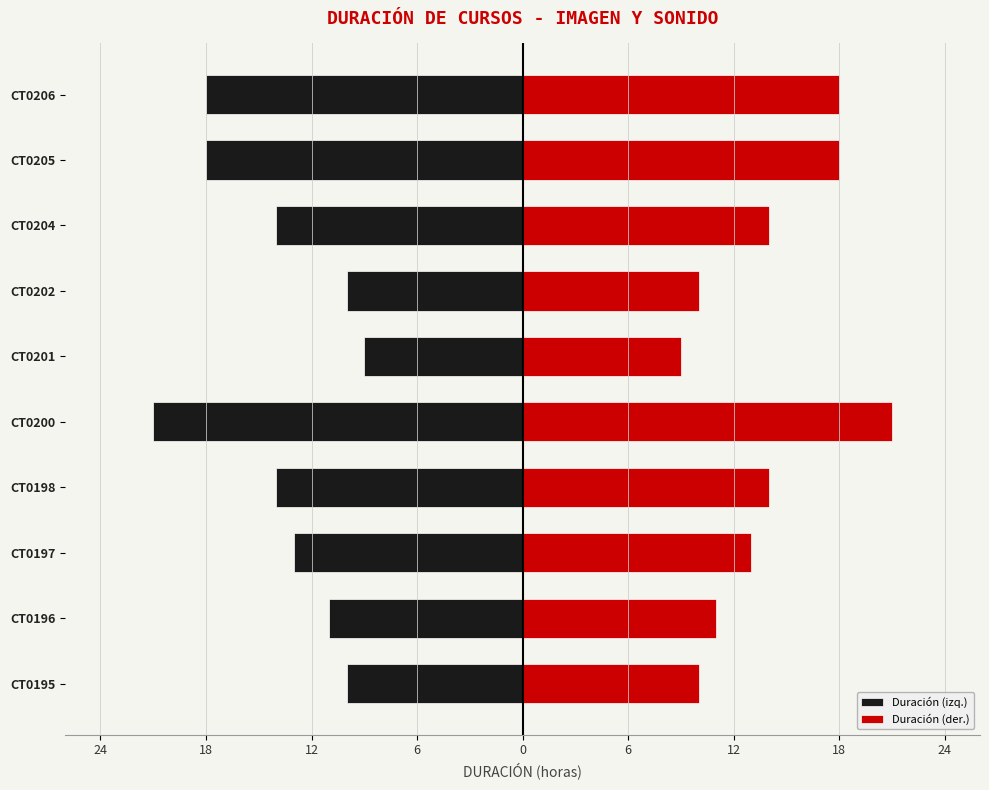

At how many categories does at least one series exceed -16?

10